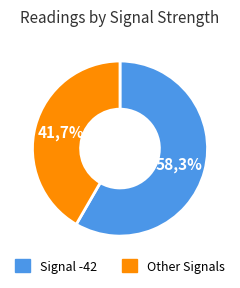

Which slice is the largest?

Signal -42